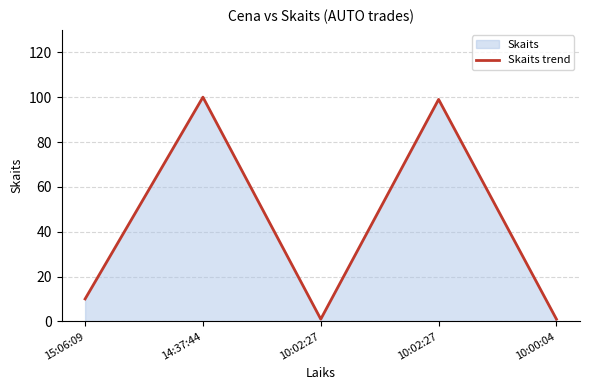

Which has a higher value, 10:02:27 or 10:02:27?

10:02:27